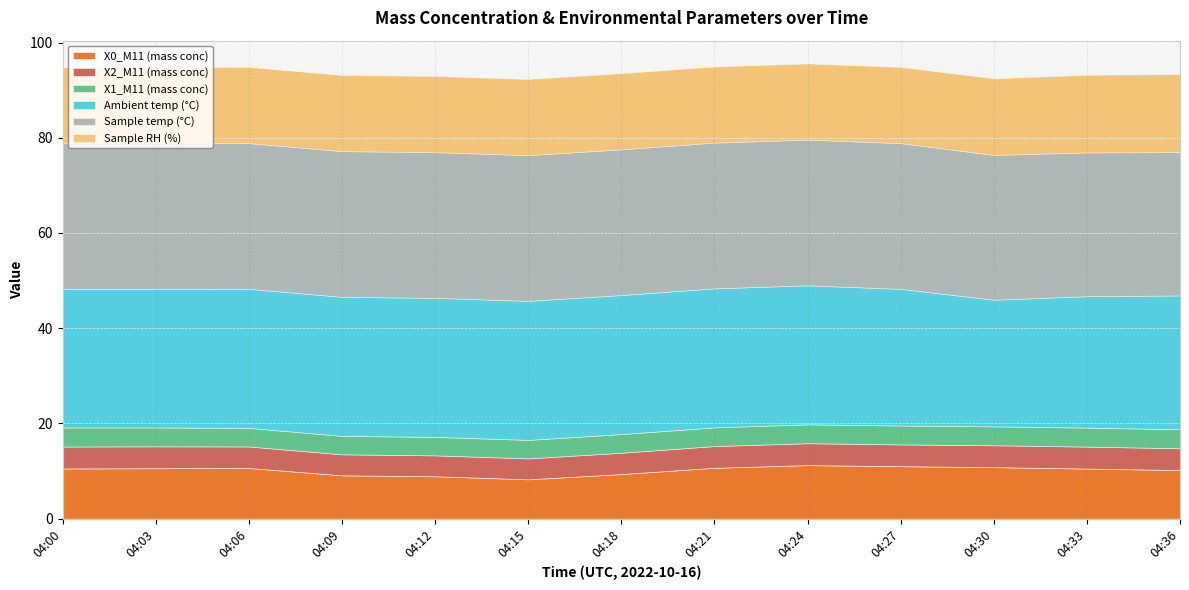

How many X2_M11 (mass conc) values are between 4 and 5?

13